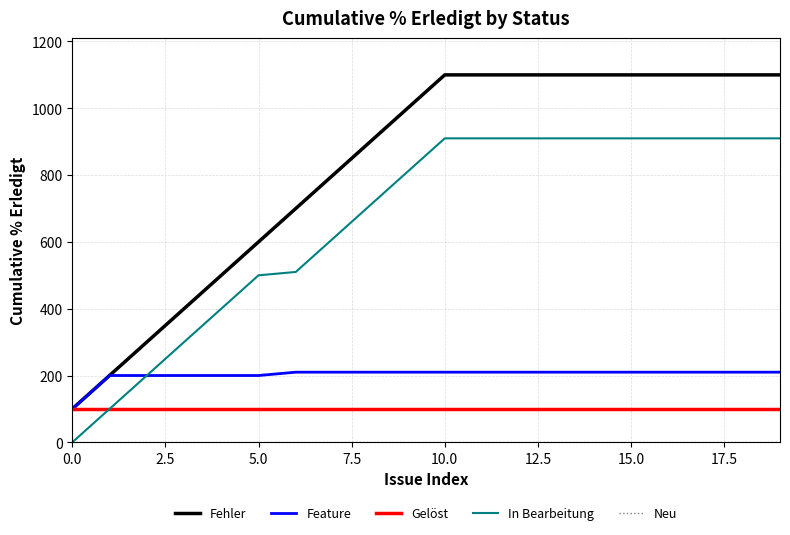

Which series has the largest total across all categories?

Fehler